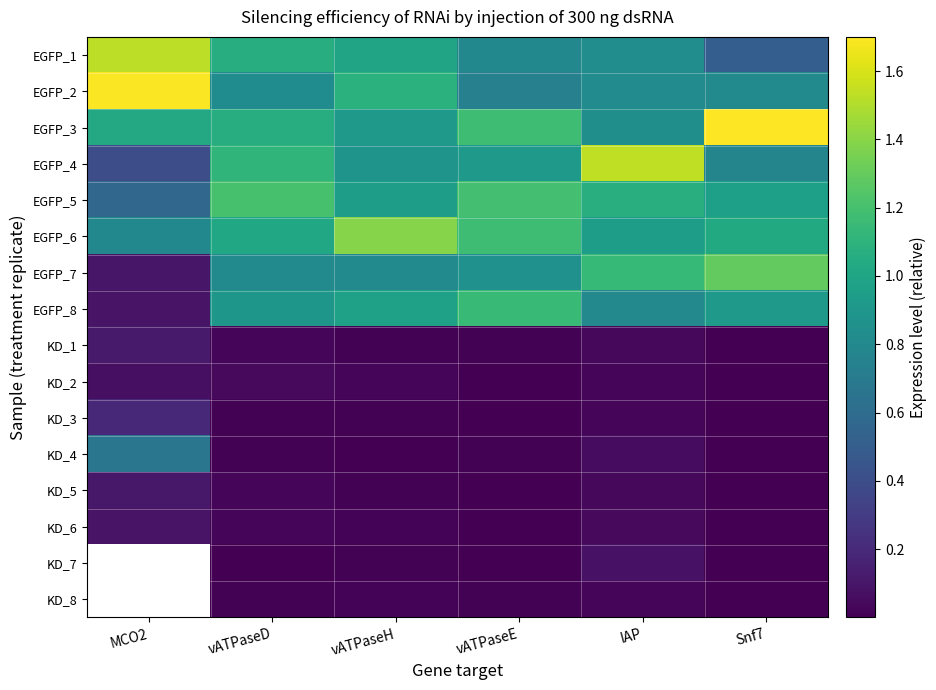

List the labels in order of EGFP_2 value, largest first.

MCO2, vATPaseH, vATPaseD, IAP, Snf7, vATPaseE